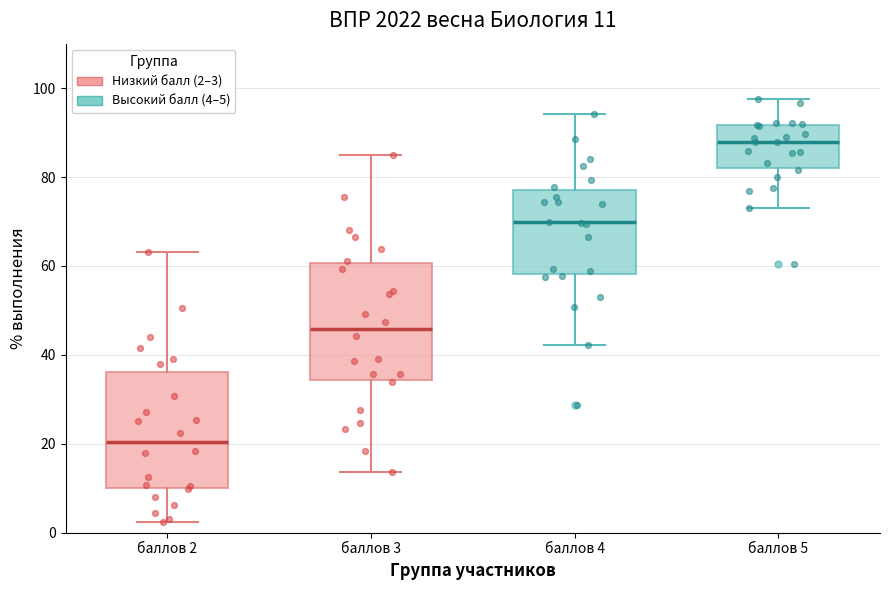

Which box's median line is the highest?

баллов 5